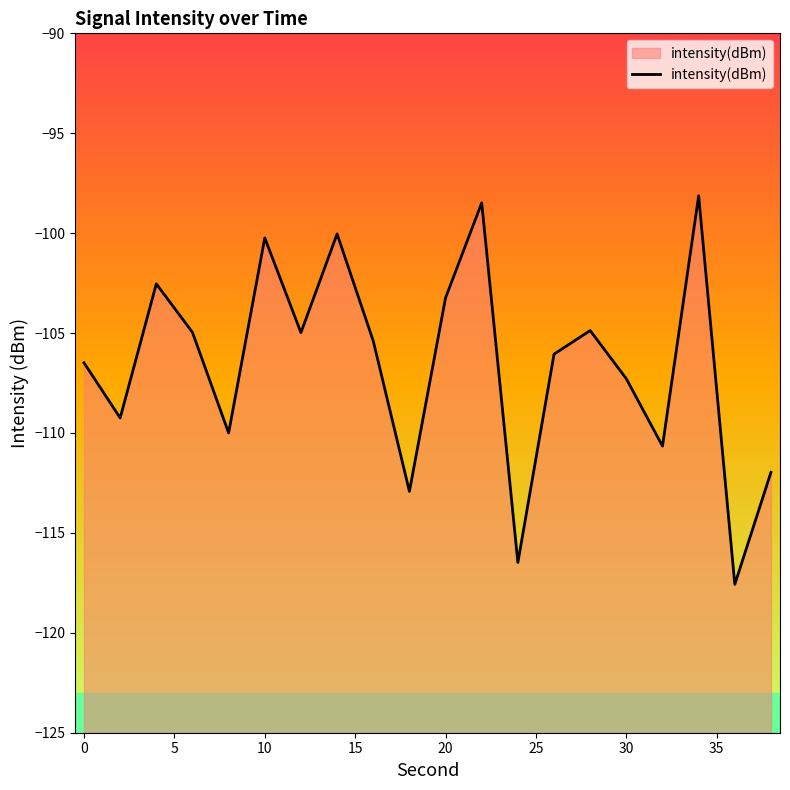

What is the value of the 3rd point from the left?

-102.5